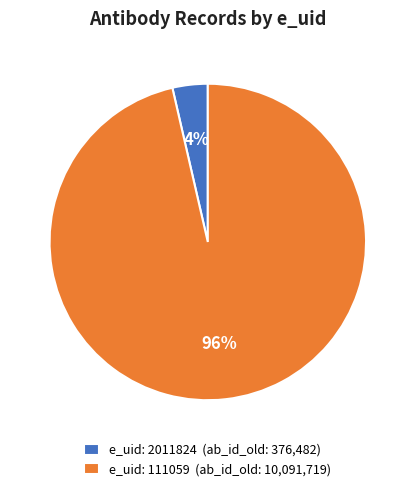

Which slice represents more than half of the pie?

e_uid: 111059 (ab_id_old: 10,091,719)